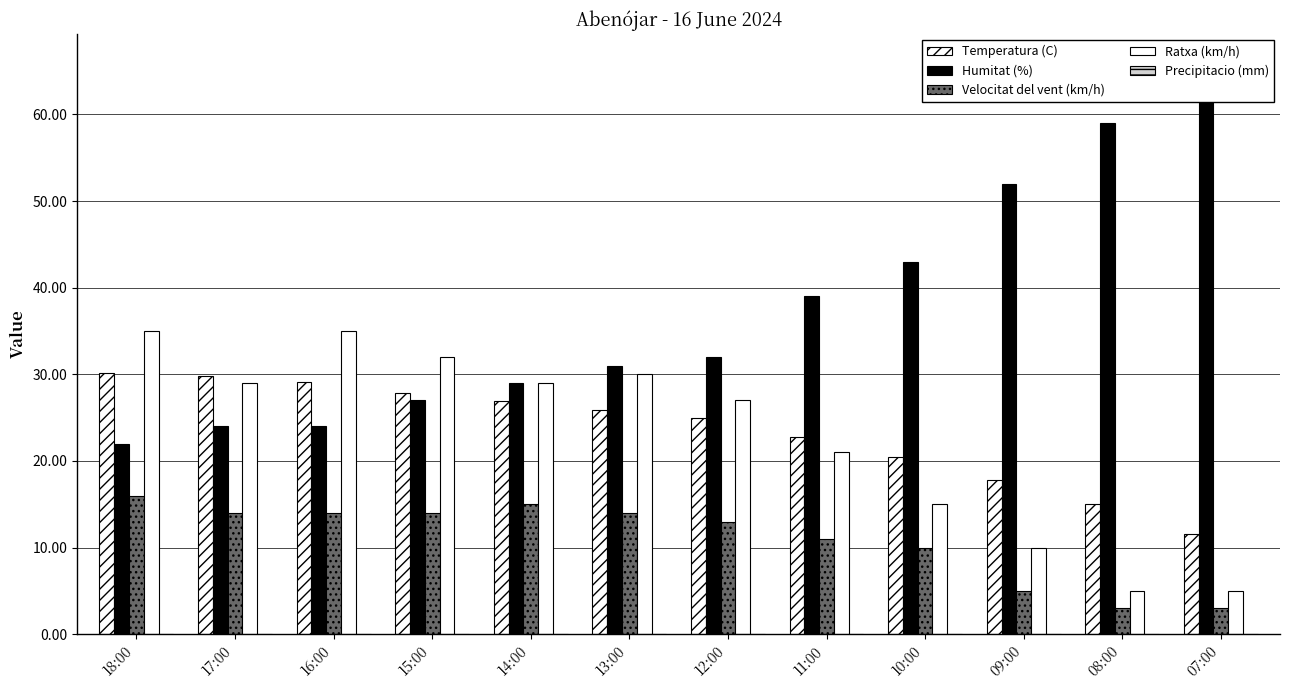

The Velocitat del vent (km/h) series shows 4.2 at 07:00. True or false?

False